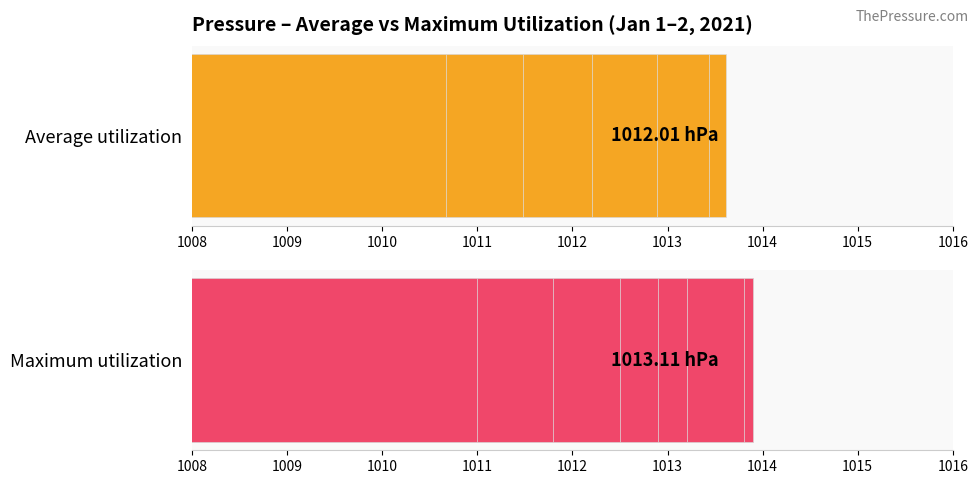

Between 1013 and 1014, which is larger?

1014